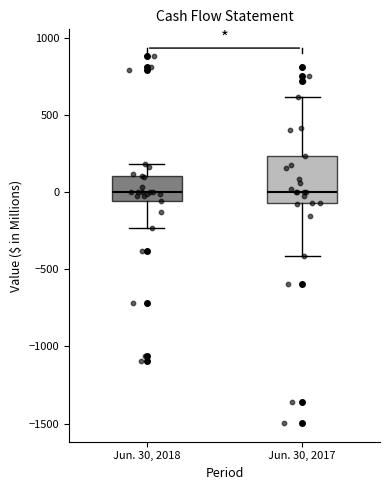

Reading left to right, read every box against the y-axis: the position of its median line, the range the box covers, and the ends of its whiskers. The values are not printed on the chart, so give them approximately, as read against the axis.

Jun. 30, 2018: median 0, box -50 to 100, whiskers -250 to 200
Jun. 30, 2017: median 0, box -50 to 250, whiskers -400 to 600